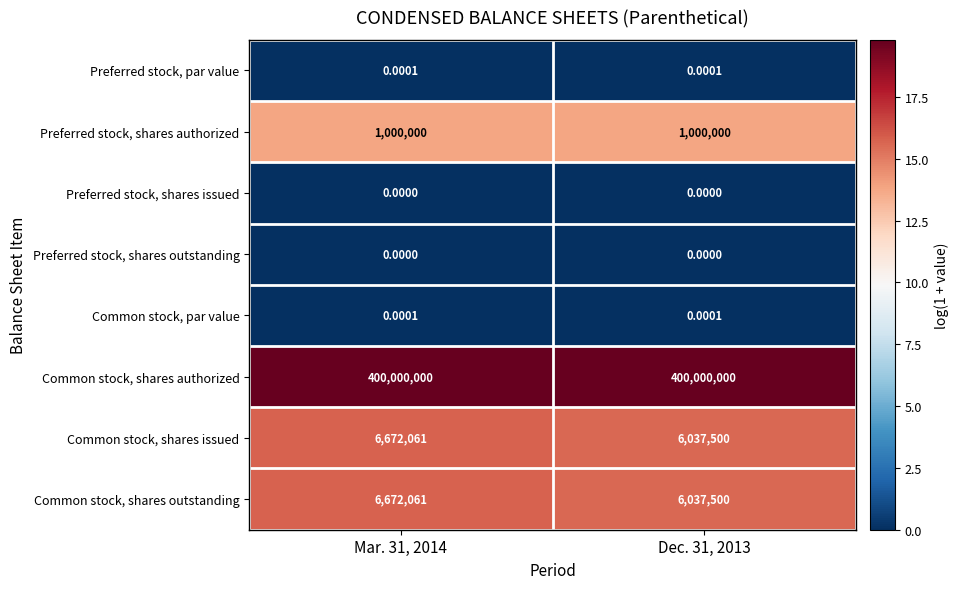

What is the maximum value shown in the chart?

400000000.0